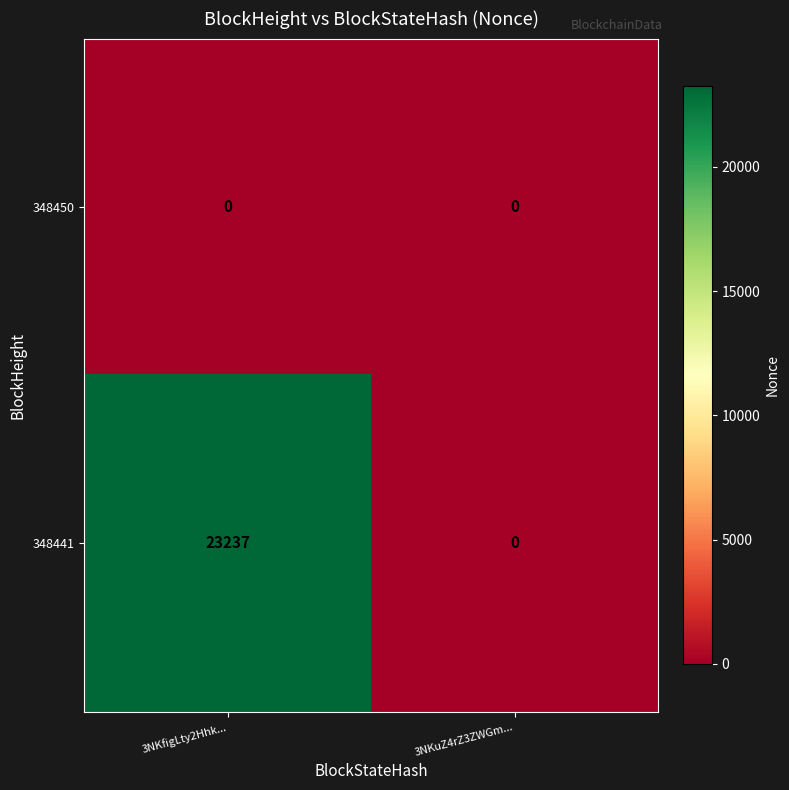

At which category is the sum across all series the highest?

3NKfigLty2Hhk...